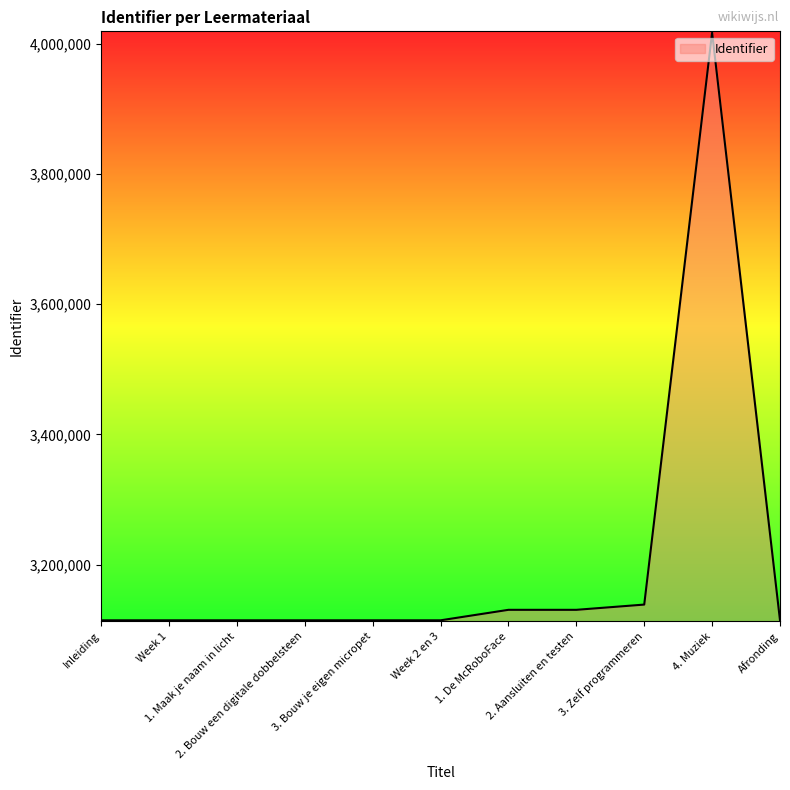

What is the maximum value shown in the chart?

4016975